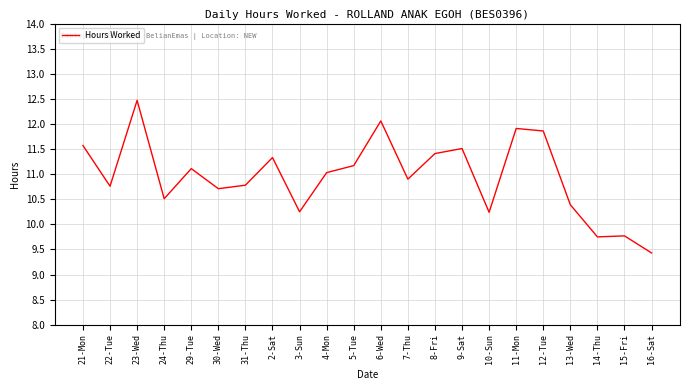

What is the approximate value at 5-Tue?

11.2